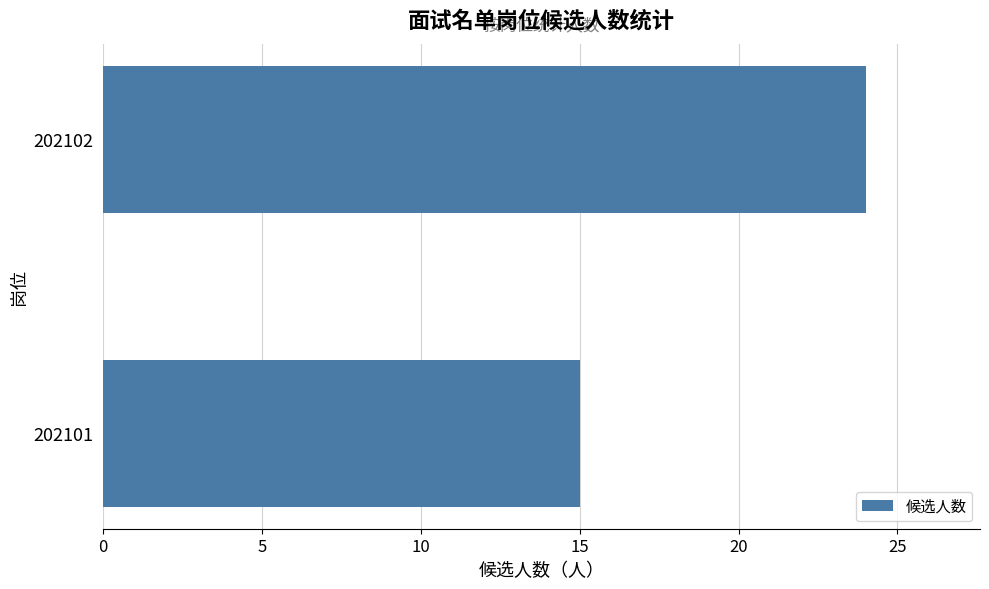

Rank the categories by value from highest to lowest.

202102, 202101